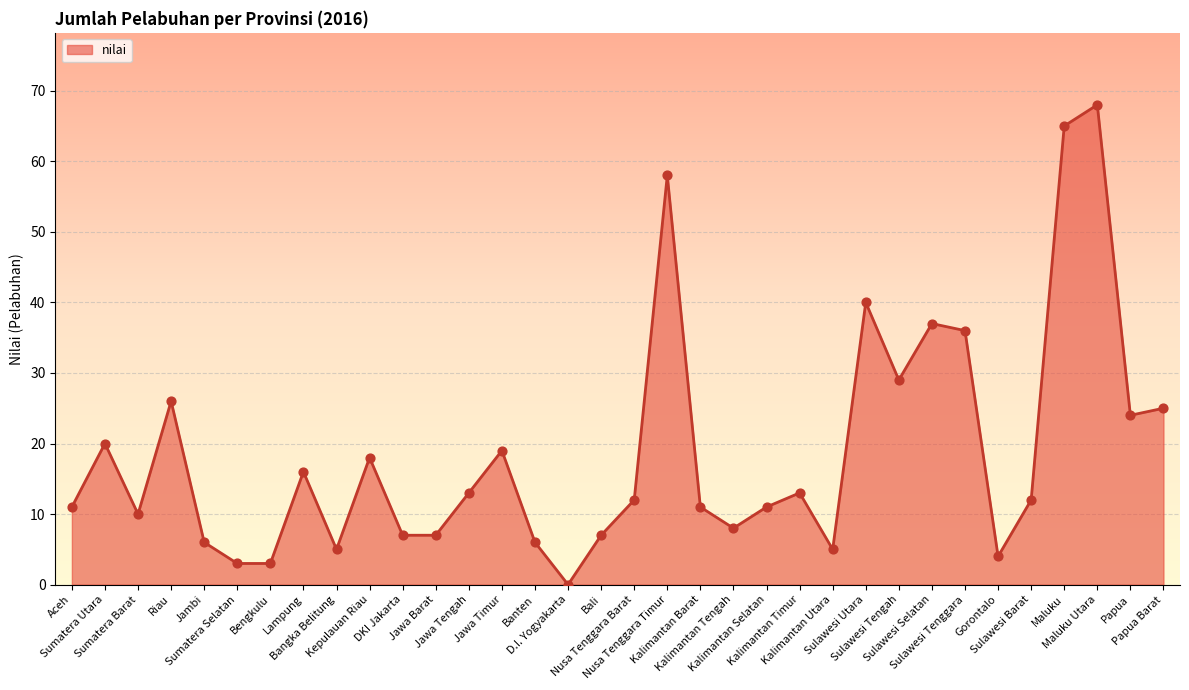

What is the ratio of the value at Sulawesi Selatan to the value at Sulawesi Tengah?

1.3